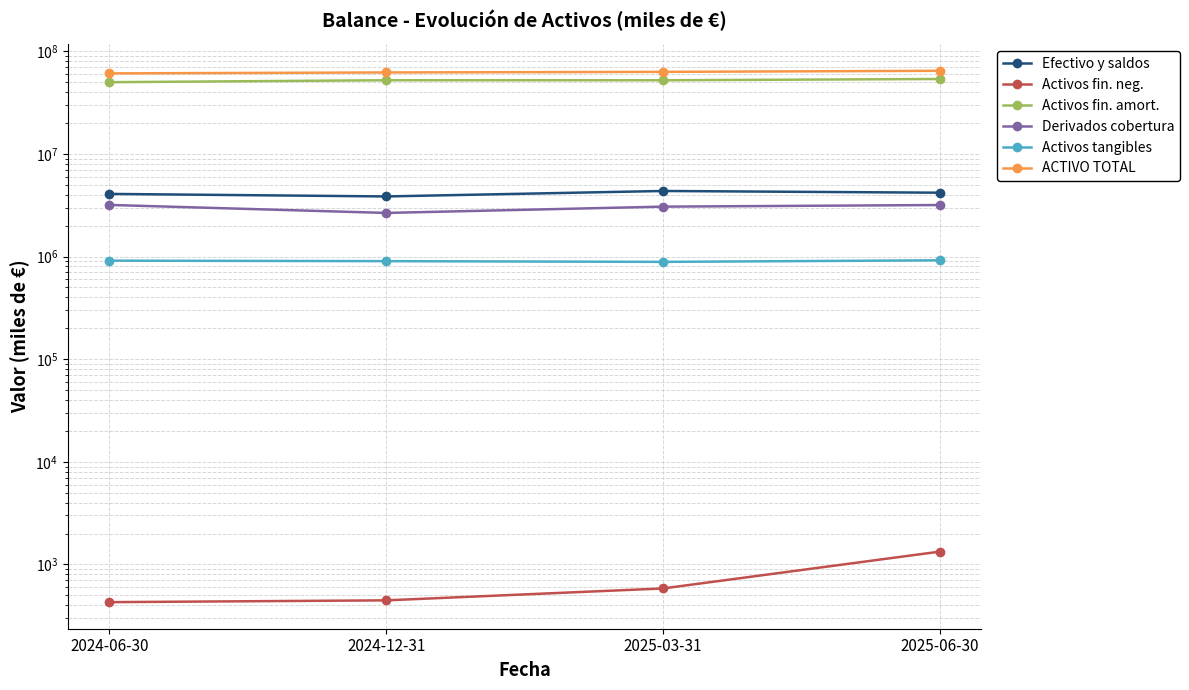

Reading right to left, transcribe all the data shown in this chart.

Efectivo y saldos: 4189498.0	4355075.1	3852853.4	4077278.0
Activos fin. neg.: 1332.9	583.4	446.7	429.0
Activos fin. amort.: 53705164.2	52199671.4	52233373.1	50004761.0
Derivados cobertura: 3177756.8	3064496.7	2660777.9	3184147.0
Activos tangibles: 919256.5	887469.2	901985.1	912004.0
ACTIVO TOTAL: 64539953.0	63019624.1	62203764.7	60911165.0